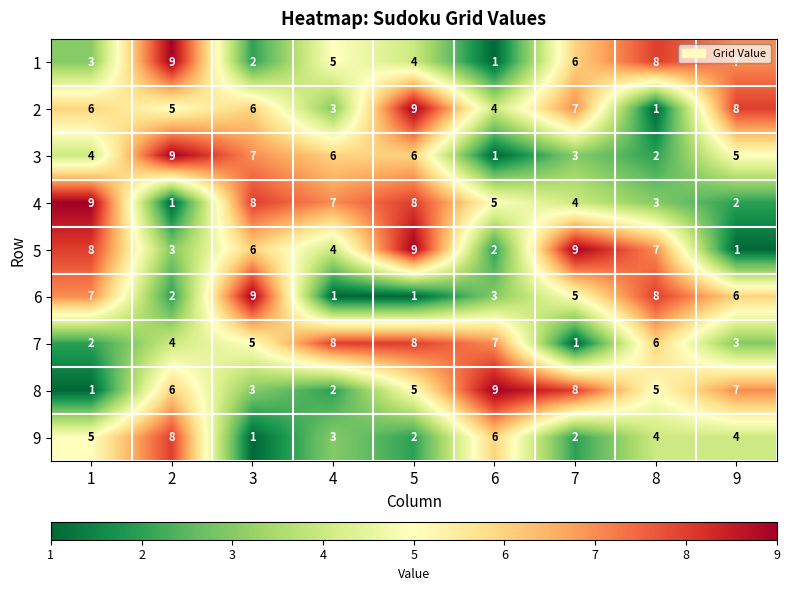

What is the difference between the 5 values at 6 and 5?

7